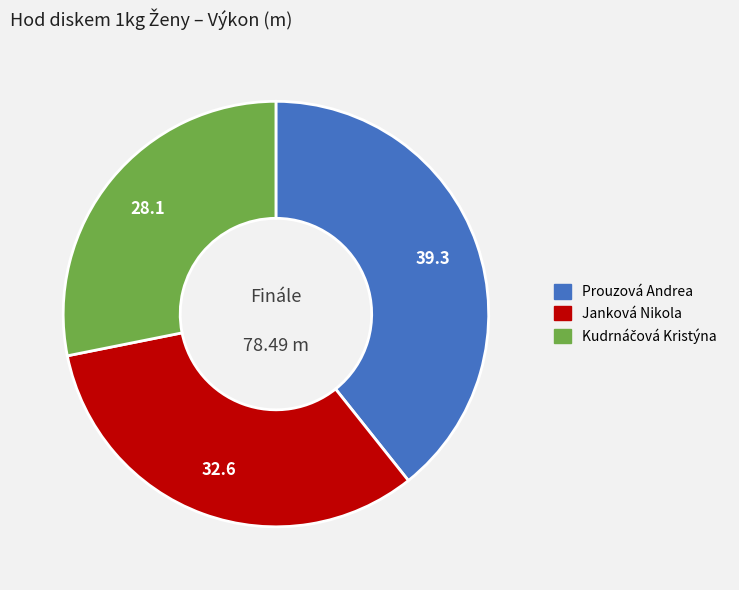

Which slice is the largest?

Prouzová Andrea